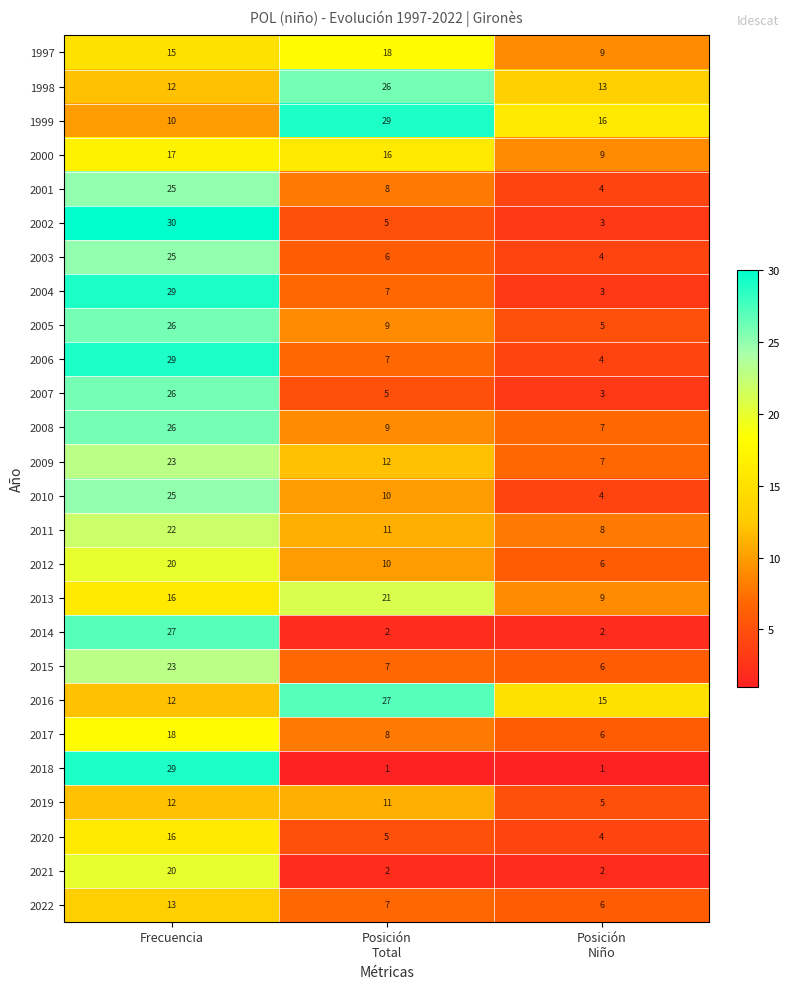

Which series has the largest total across all categories?

1999